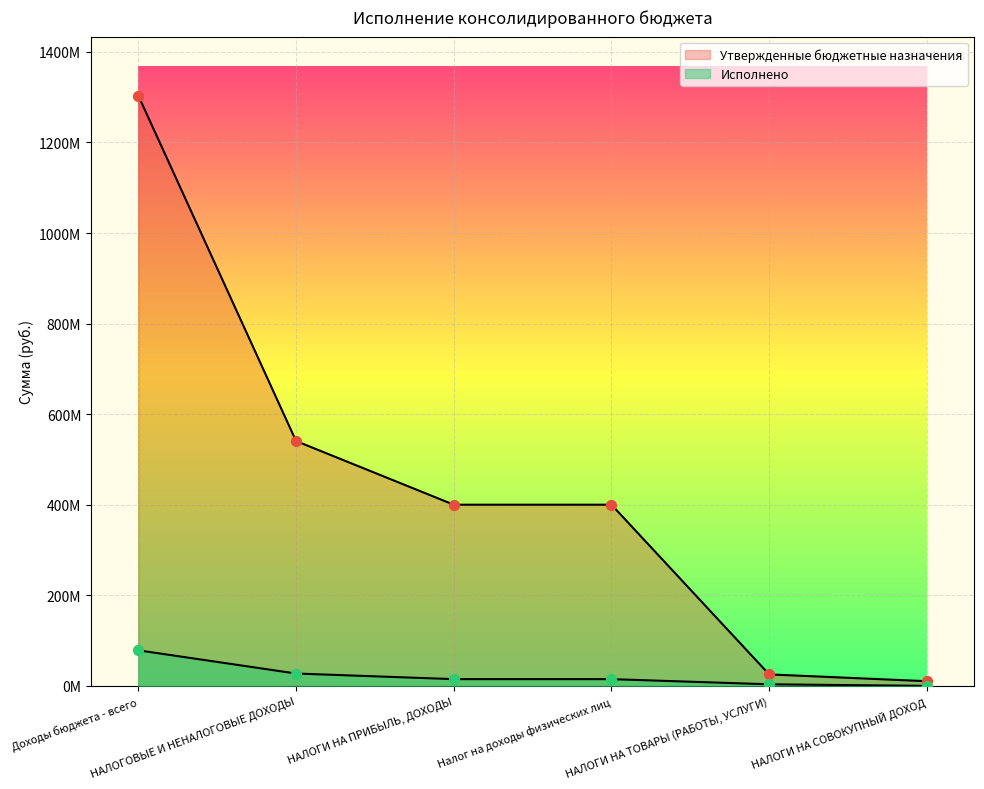

Which series contains the lowest Y value?

Исполнено